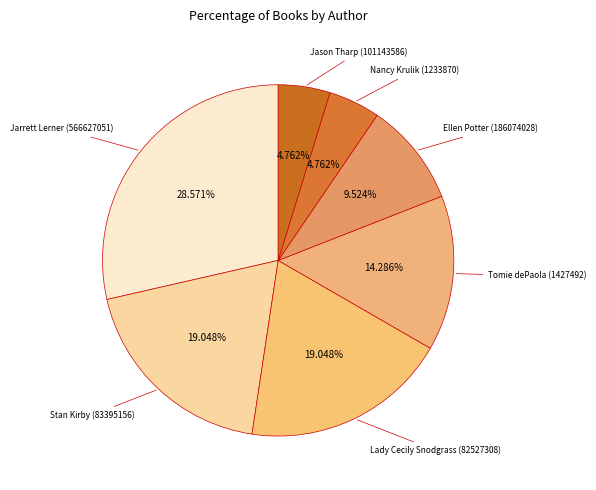

How many segments does this pie chart have?

7